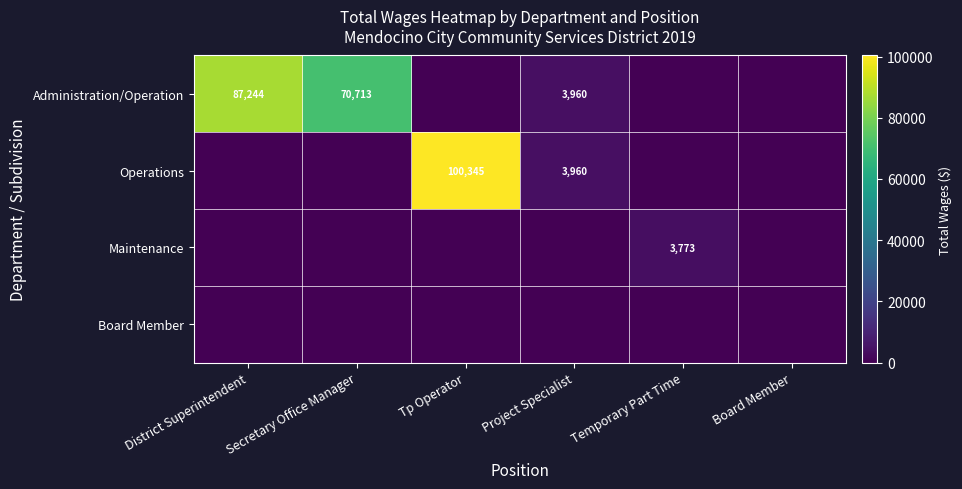

Which series has the largest total across all categories?

Administration/Operation